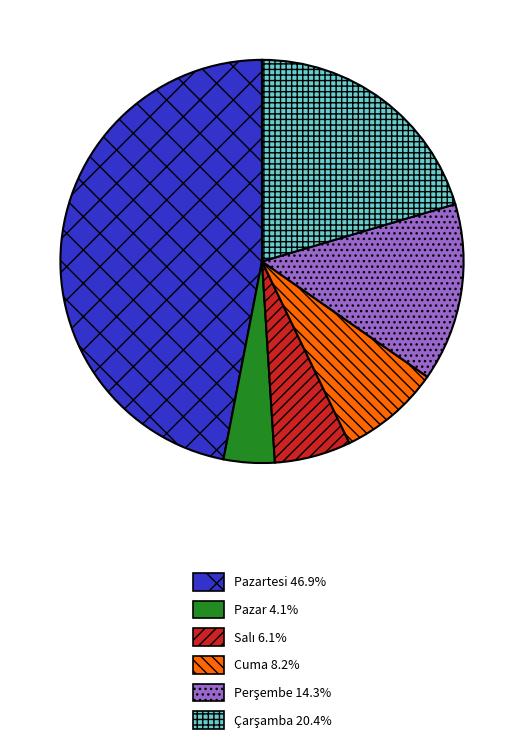

Does any single category account for the majority?

No